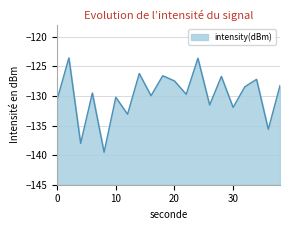

What is the minimum value shown in the chart?

-139.5